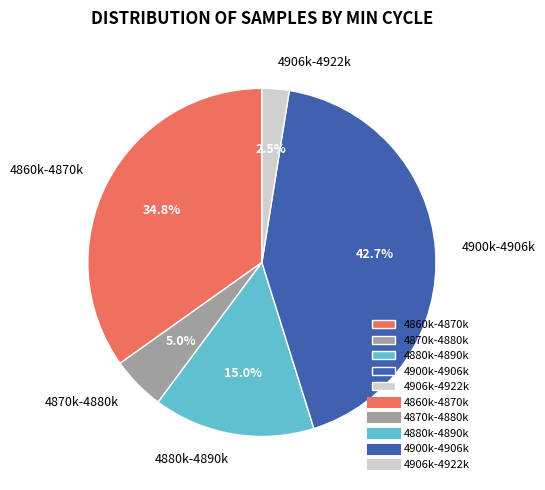

What is the ratio of the value at 4906k-4922k to the value at 4870k-4880k?

0.5